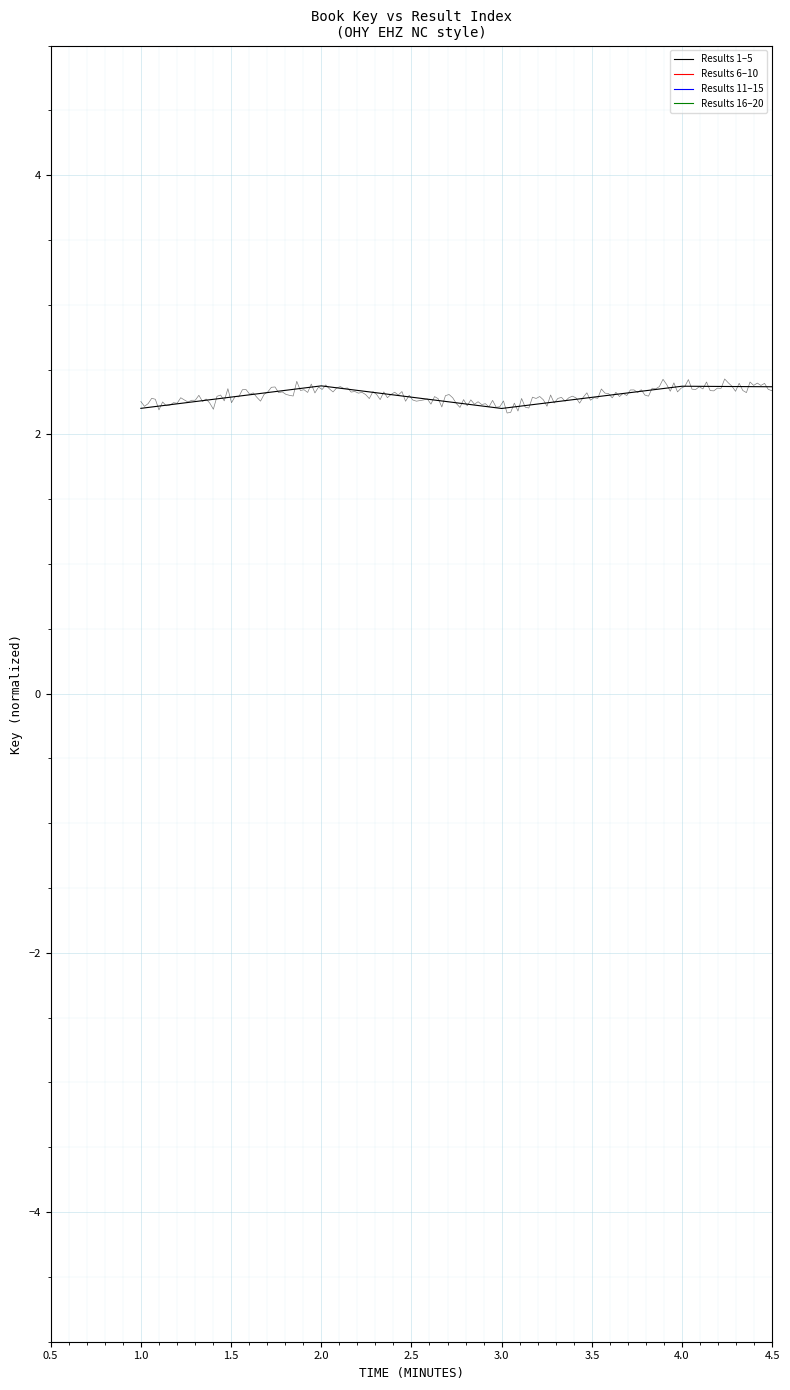

What is the label of the 3rd point from the left?

1.5